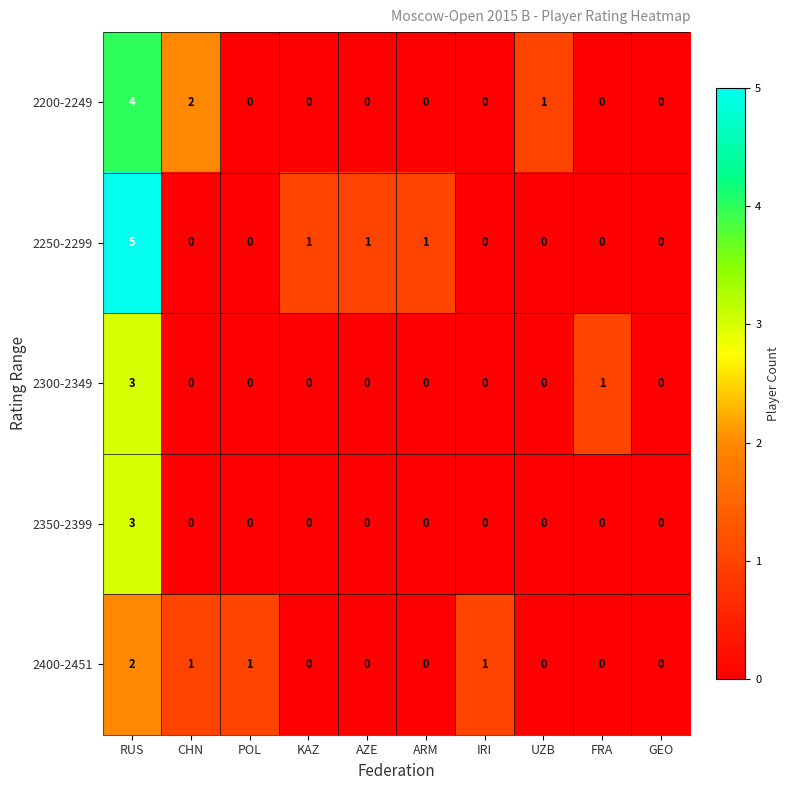

Rank the series by their average value, from highest to lowest.

2250-2299, 2200-2249, 2400-2451, 2300-2349, 2350-2399